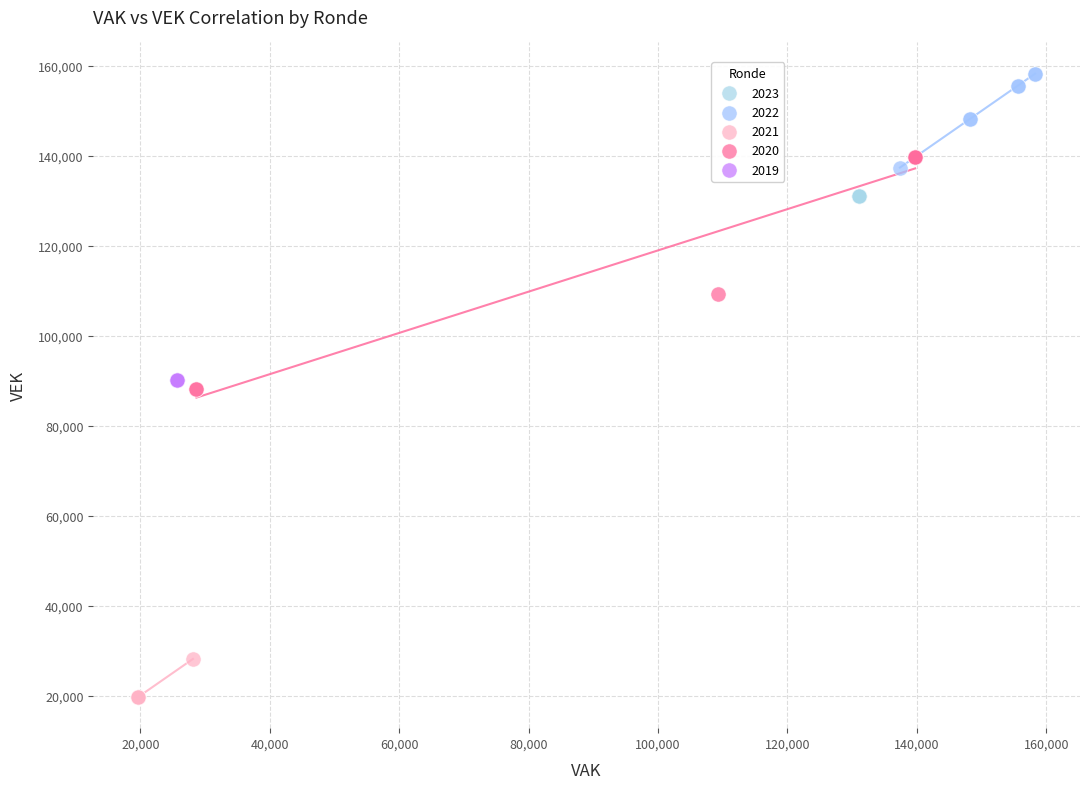

What are all the series names shown in the legend?

2023, 2022, 2021, 2020, 2019